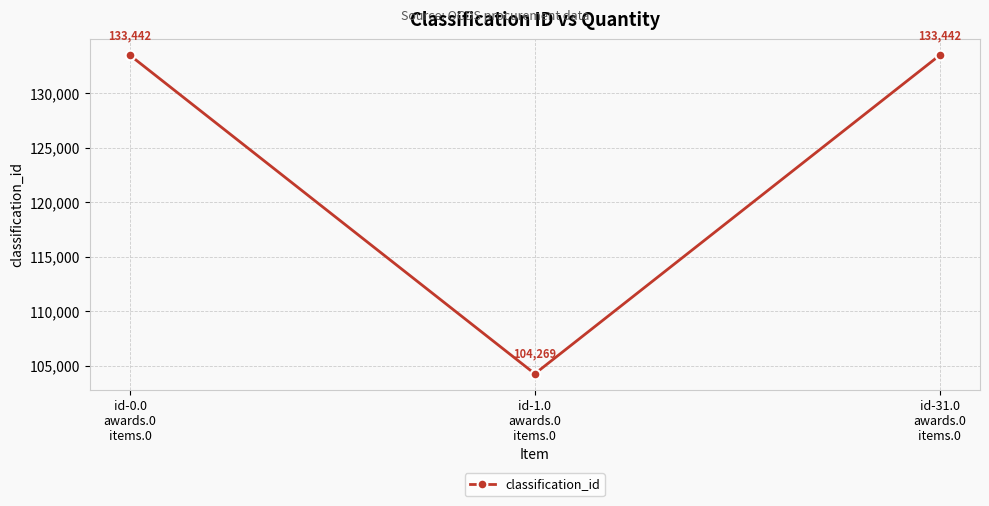

Reading right to left, list all the values displayed in this chart.

id-31.0
awards.0
items.0=133442	id-1.0
awards.0
items.0=104269	id-0.0
awards.0
items.0=133442